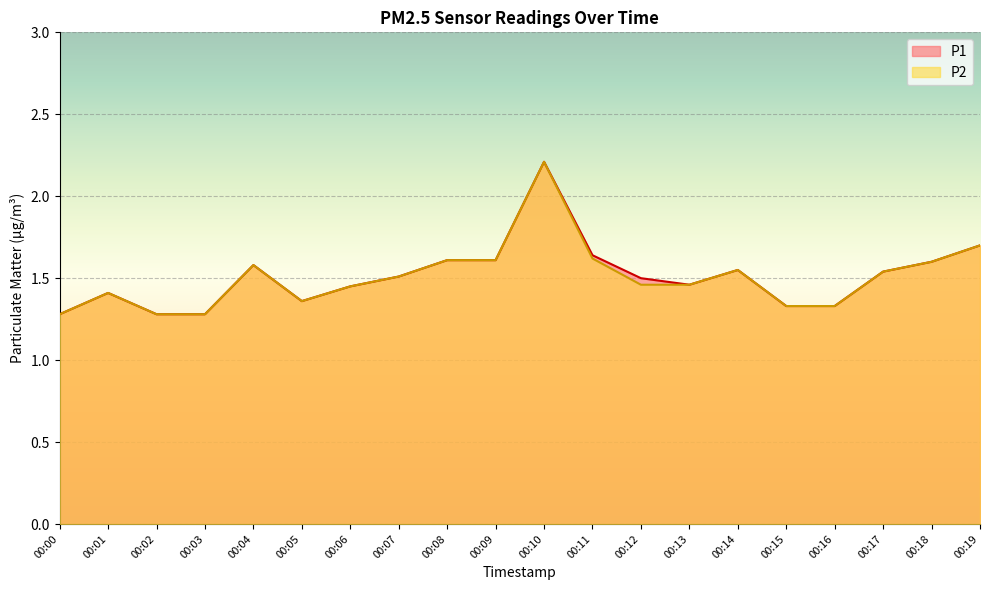

At which label is P2 closest to 1?

00:00